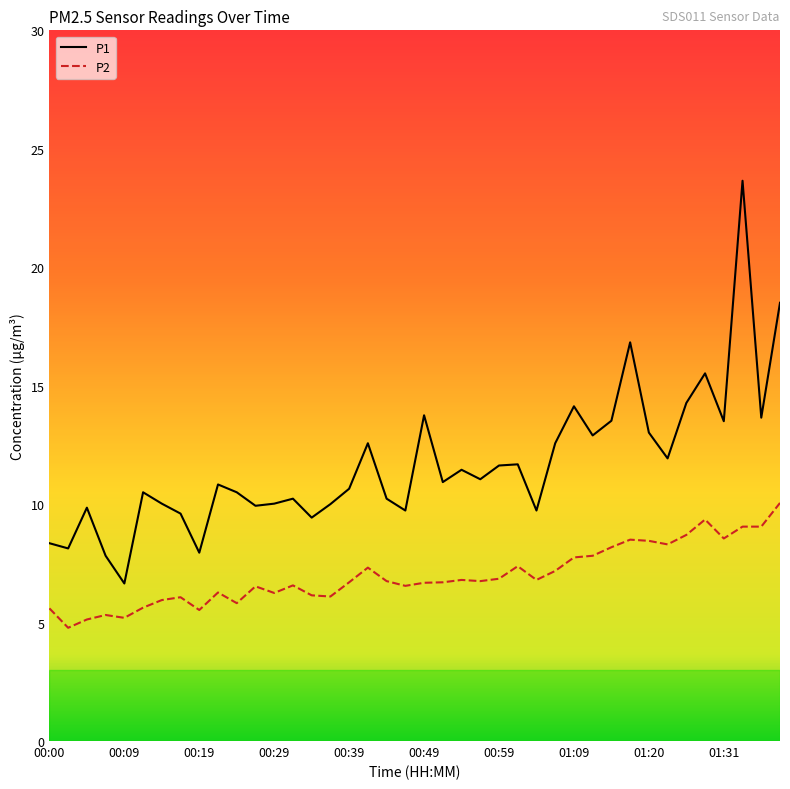

Which series has the largest range (max minus min)?

P1